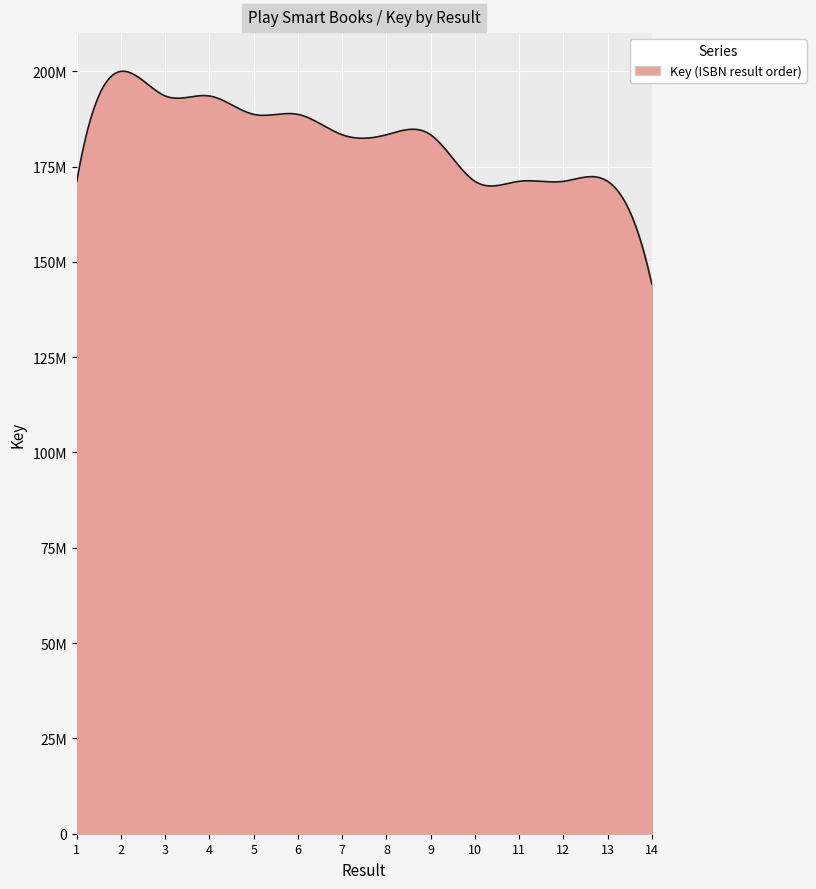

Rank the categories by value from highest to lowest.

2, 3, 4, 6, 5, 7, 8, 9, 1, 10, 11, 13, 12, 14